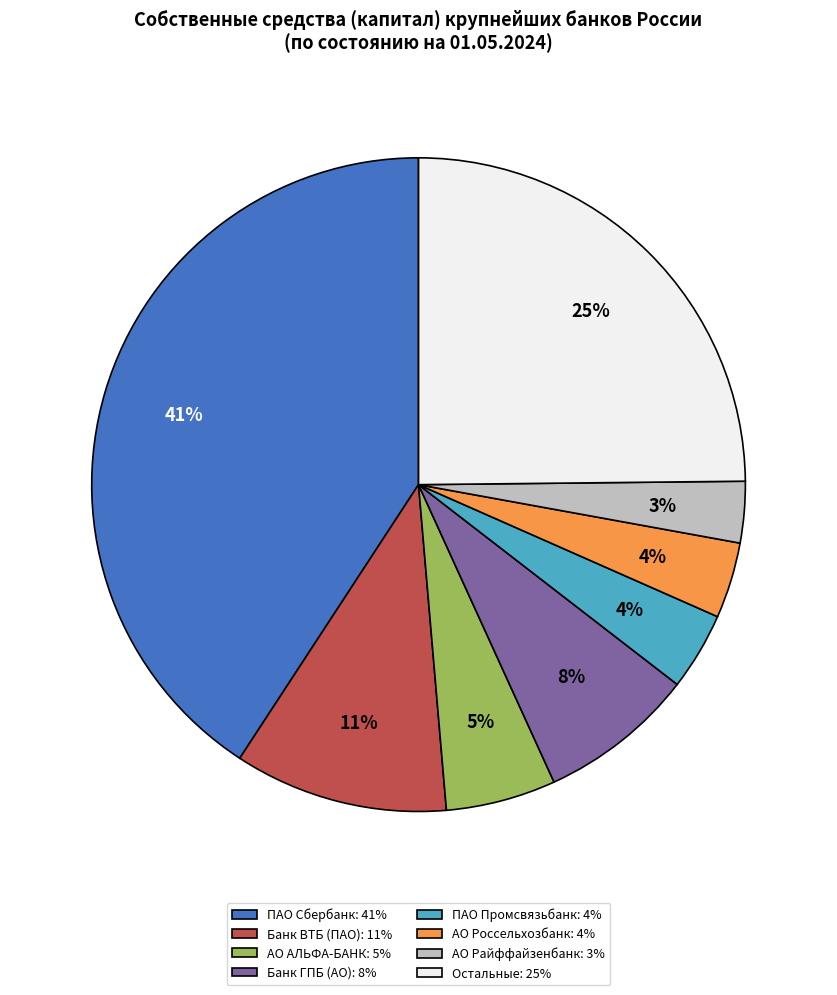

How many slices are in this pie chart?

8